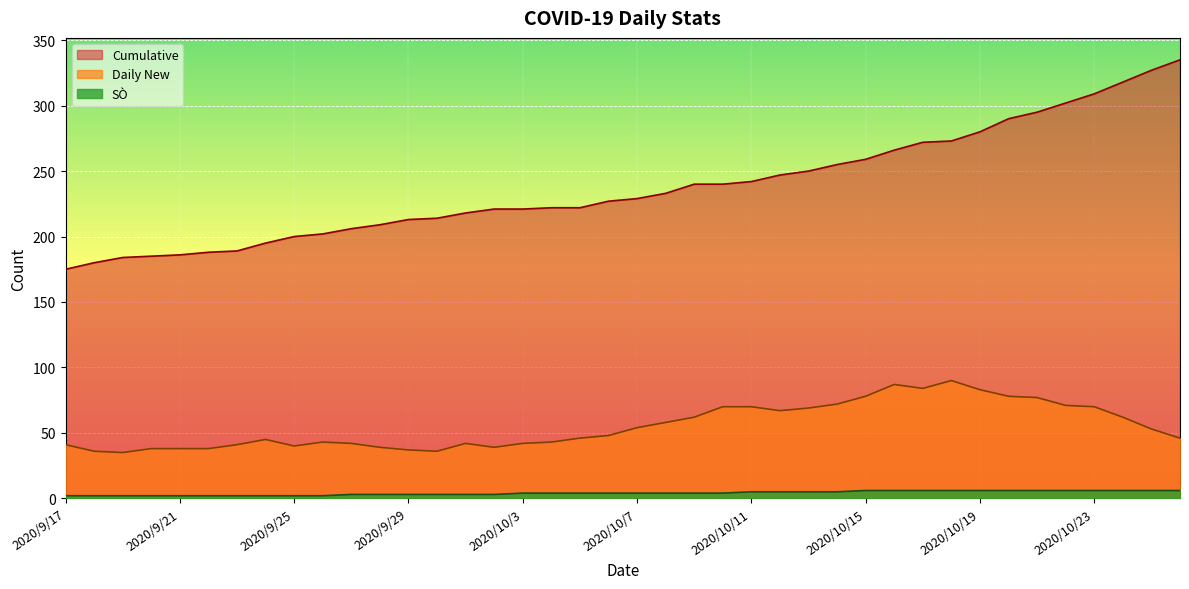

True or false: SÒ and Daily New intersect in this chart.

False